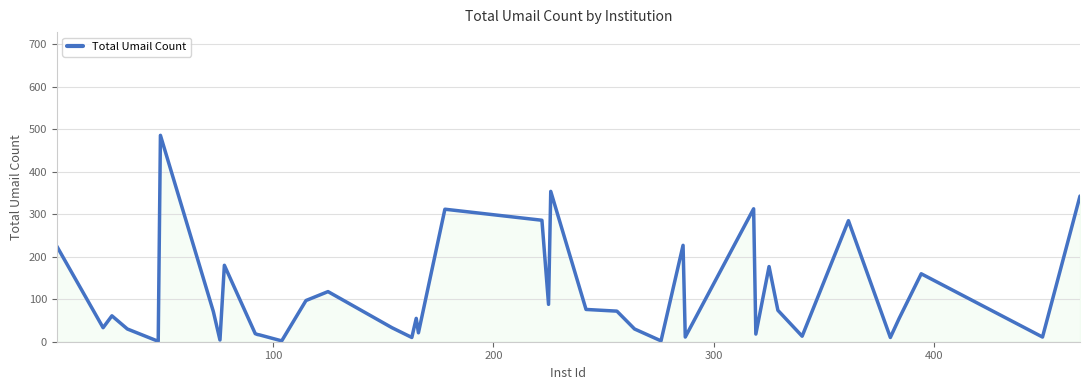

What is the maximum value shown in the chart?

486